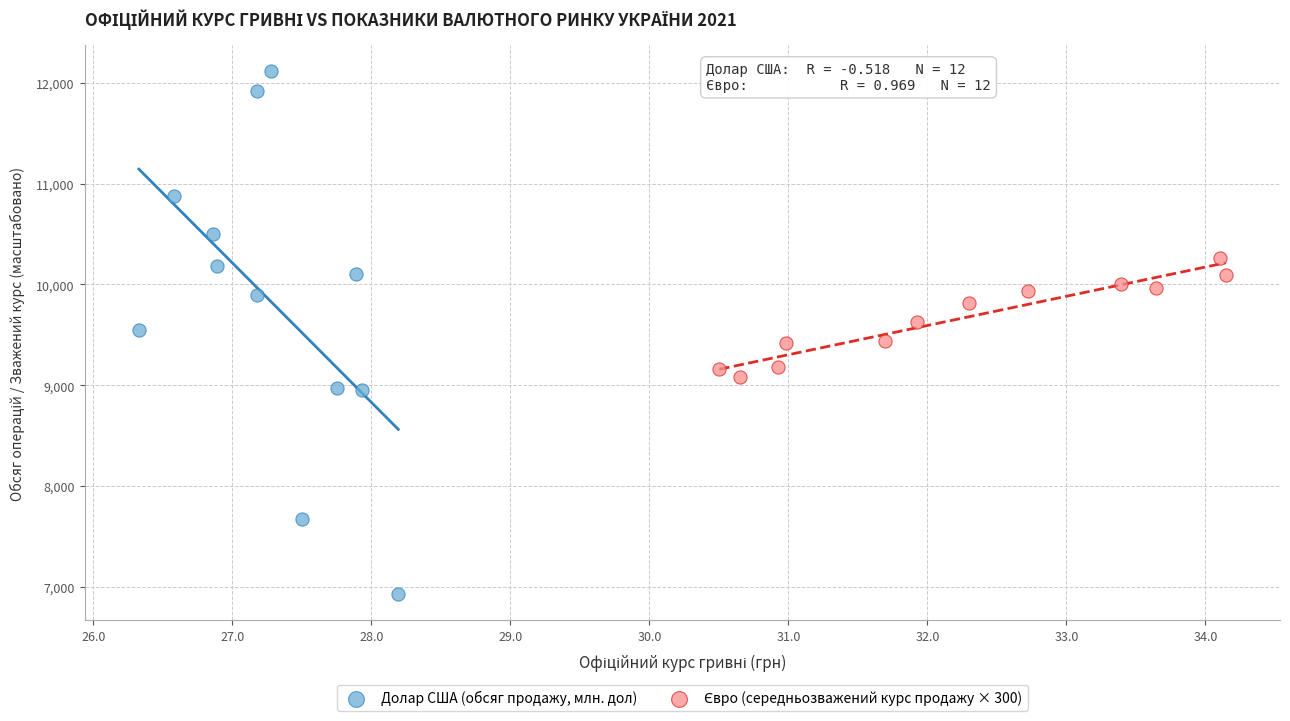

Which series has the largest Y range (max minus min)?

Долар США (обсяг продажу, млн. дол)